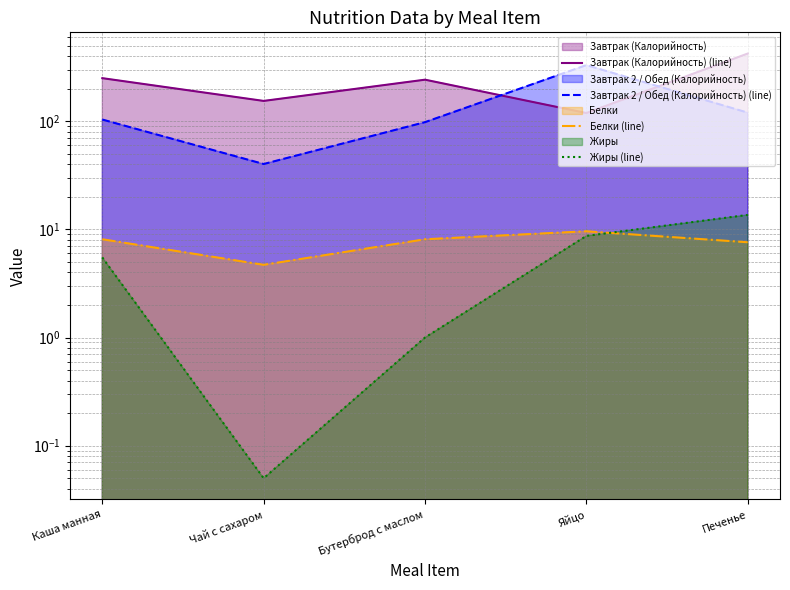

Which series changed the most between Чай с сахаром and Яйцо?

Завтрак 2 / Обед (Калорийность) (line)